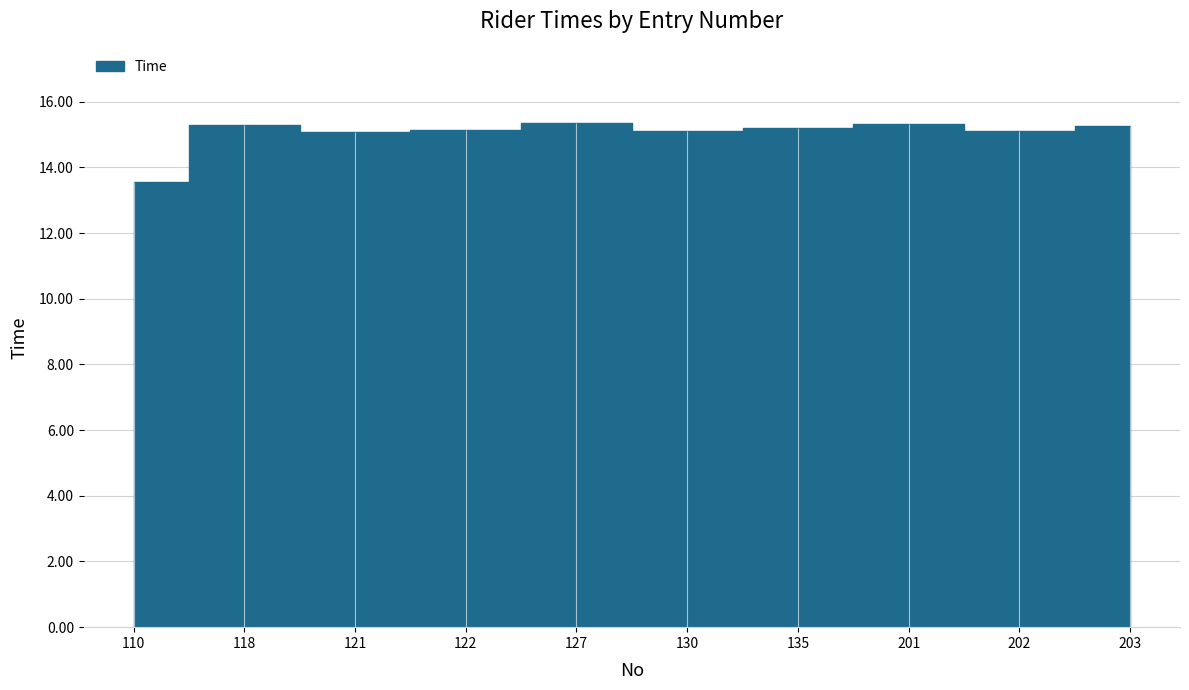

Does the chart have visible grid lines?

Yes